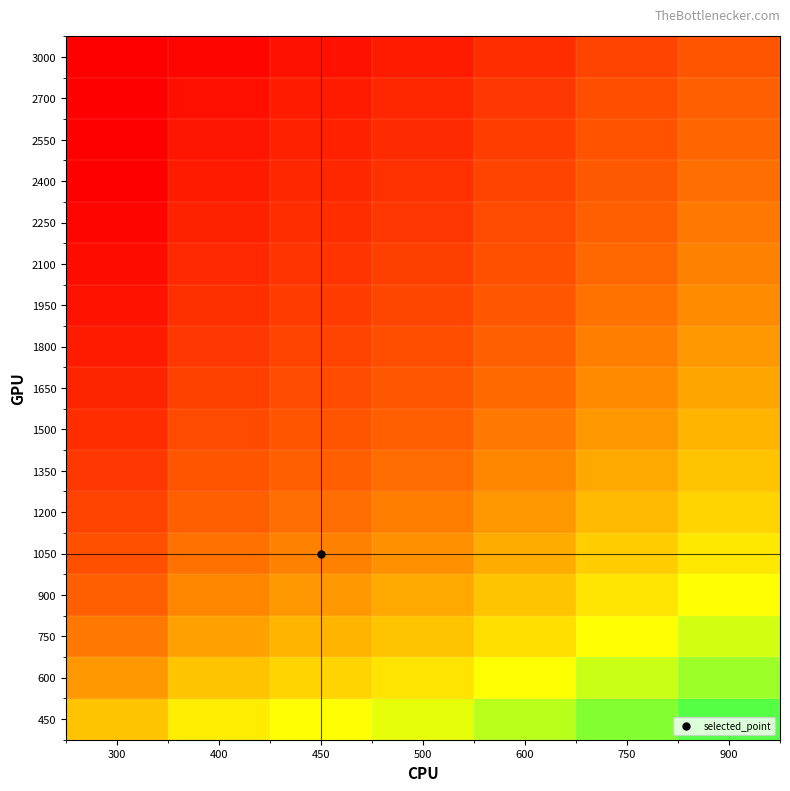

Reading left to right, list all the values displayed in this chart.

450: 300=0.4	400=0.5	450=0.5	500=0.5	600=0.6	750=0.6	900=0.7
600: 300=0.3	400=0.4	450=0.4	500=0.5	600=0.5	750=0.6	900=0.6
750: 300=0.3	400=0.3	450=0.4	500=0.4	600=0.4	750=0.5	900=0.5
900: 300=0.2	400=0.3	450=0.3	500=0.4	600=0.4	750=0.5	900=0.5
1050: 300=0.2	400=0.3	450=0.3	500=0.3	600=0.4	750=0.4	900=0.5
1200: 300=0.2	400=0.2	450=0.3	500=0.3	600=0.3	750=0.4	900=0.4
1350: 300=0.1	400=0.2	450=0.2	500=0.3	600=0.3	750=0.4	900=0.4
1500: 300=0.1	400=0.2	450=0.2	500=0.2	600=0.3	750=0.3	900=0.4
1650: 300=0.1	400=0.2	450=0.2	500=0.2	600=0.3	750=0.3	900=0.4
1800: 300=0.1	400=0.1	450=0.2	500=0.2	600=0.2	750=0.3	900=0.3
1950: 300=0.0	400=0.1	450=0.1	500=0.2	600=0.2	750=0.3	900=0.3
2100: 300=0.0	400=0.1	450=0.1	500=0.2	600=0.2	750=0.3	900=0.3
2250: 300=0.0	400=0.1	450=0.1	500=0.1	600=0.2	750=0.2	900=0.3
2400: 300=0.0	400=0.1	450=0.1	500=0.1	600=0.2	750=0.2	900=0.3
2550: 300=0.0	400=0.1	450=0.1	500=0.1	600=0.2	750=0.2	900=0.2
2700: 300=0.0	400=0.0	450=0.1	500=0.1	600=0.1	750=0.2	900=0.2
3000: 300=0.0	400=0.0	450=0.0	500=0.1	600=0.1	750=0.2	900=0.2